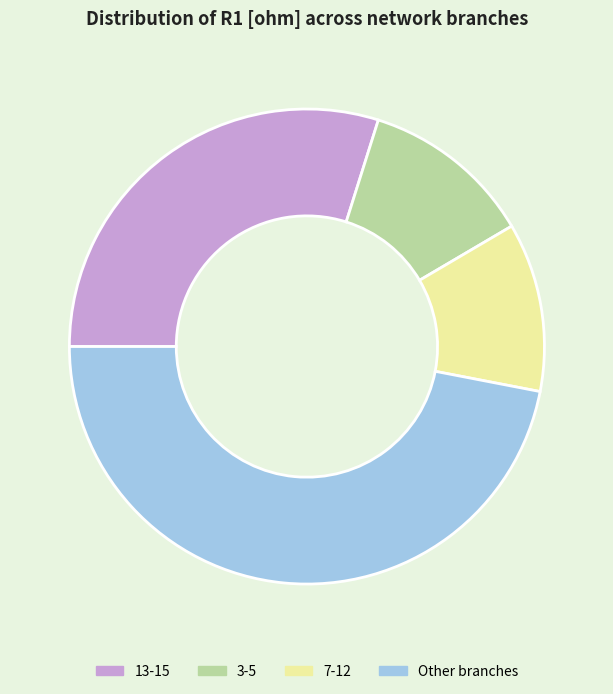

Does any single category account for the majority?

No